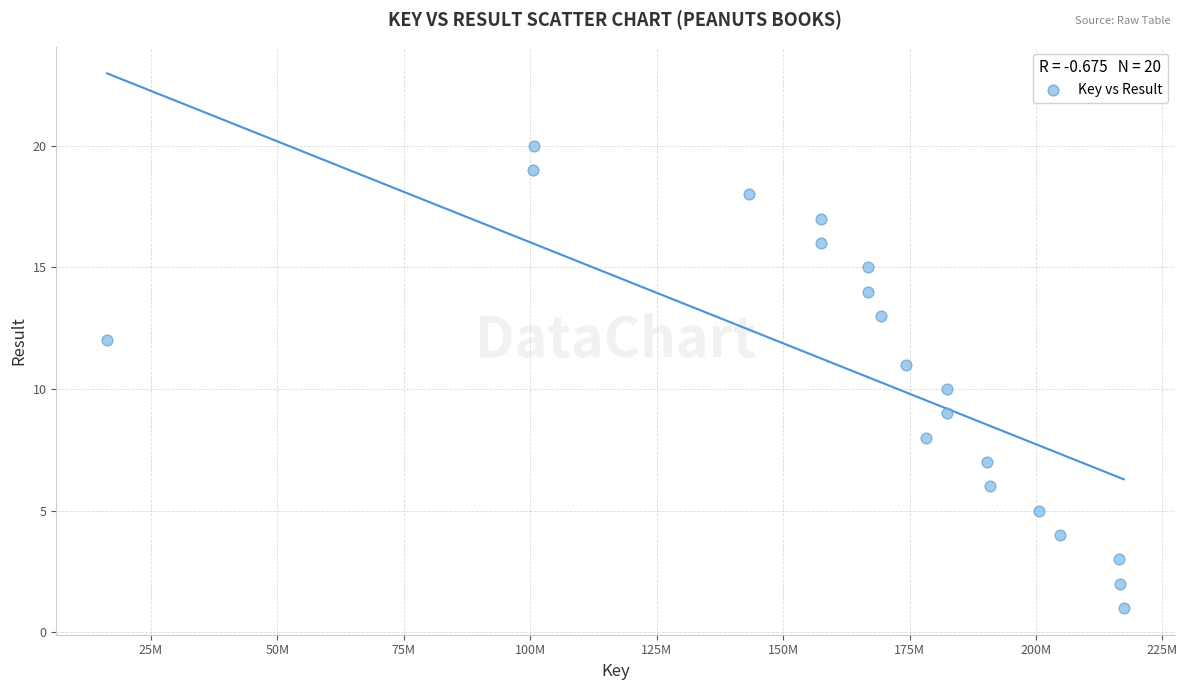

What is the range of X values (max minus min)?

201002295